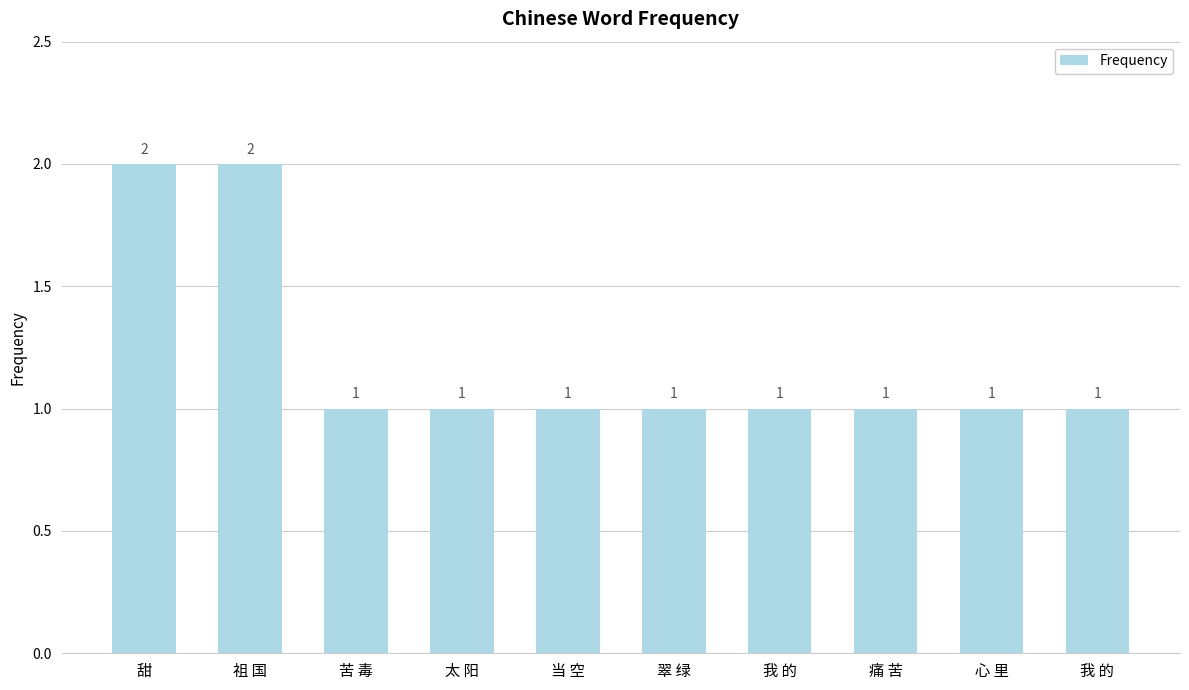

The value at 苦 毒 is 2. True or false?

False